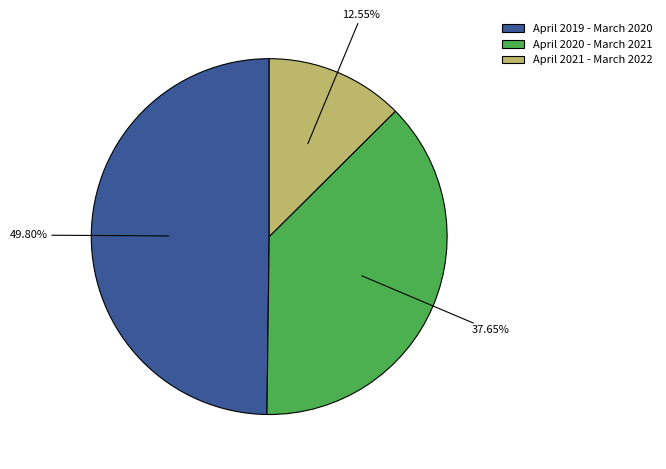

Is the sum of April 2019 - March 2020 and April 2020 - March 2021 greater than half?

Yes